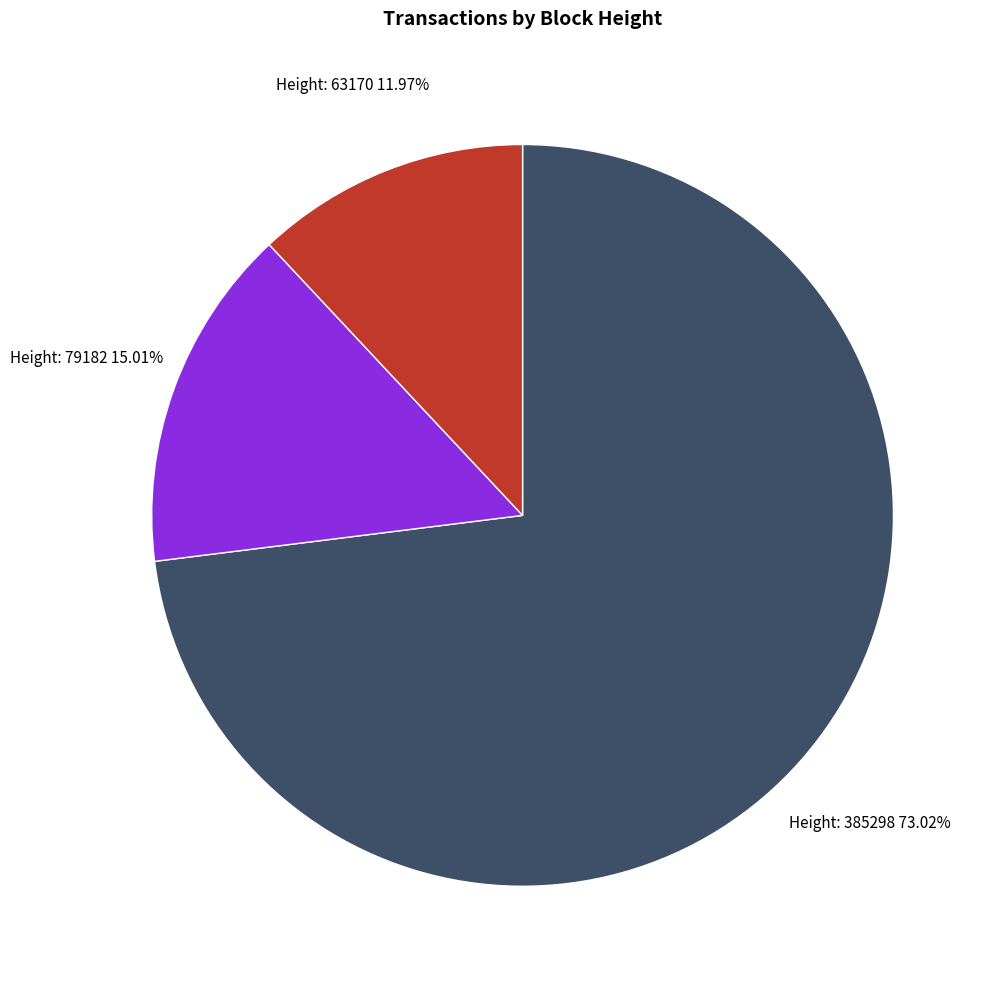

Is it true that Height: 385298 is 73% of the pie?

True